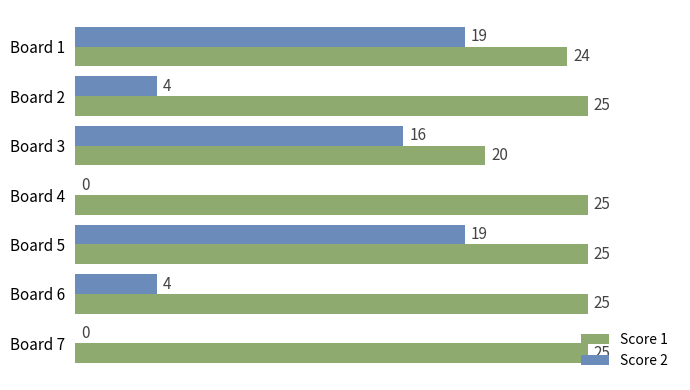

What is the sum of the Score 2 values at Board 7 and Board 5?

19